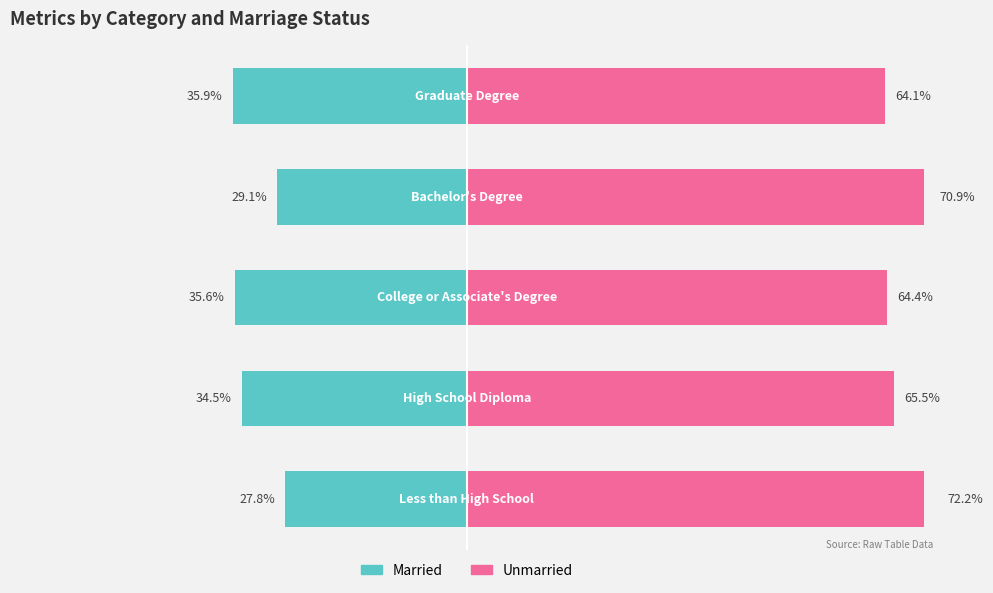

True or false: Married has a value of -45.7 at 0.

False